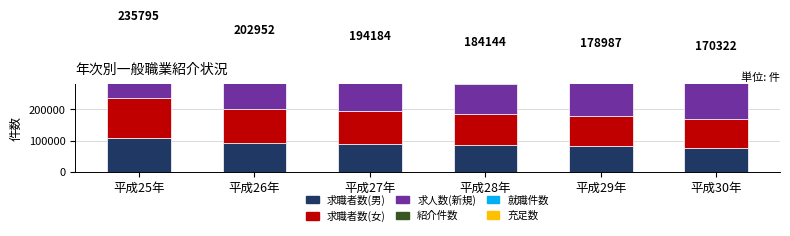

Read the 紹介件数 value at 平成27年, to the nearest 50.

83200